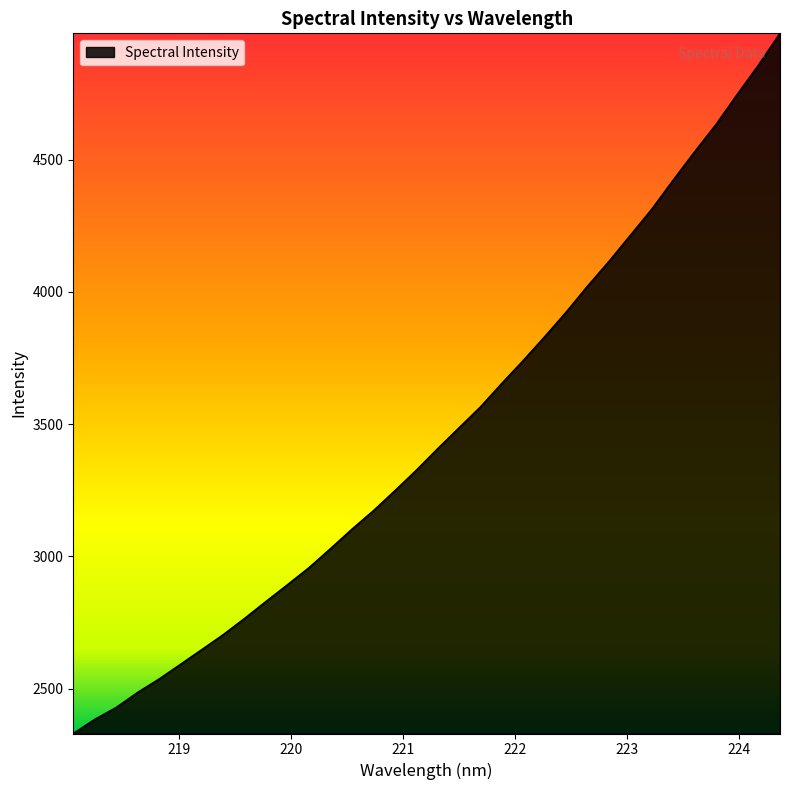

What is the smallest value displayed?

2330.8